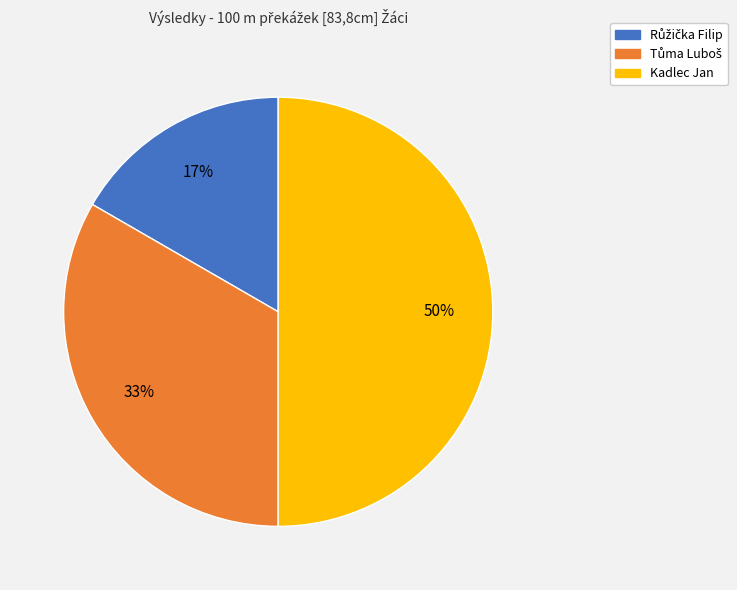

What percentage is the Kadlec Jan slice, to the nearest percent?

50%